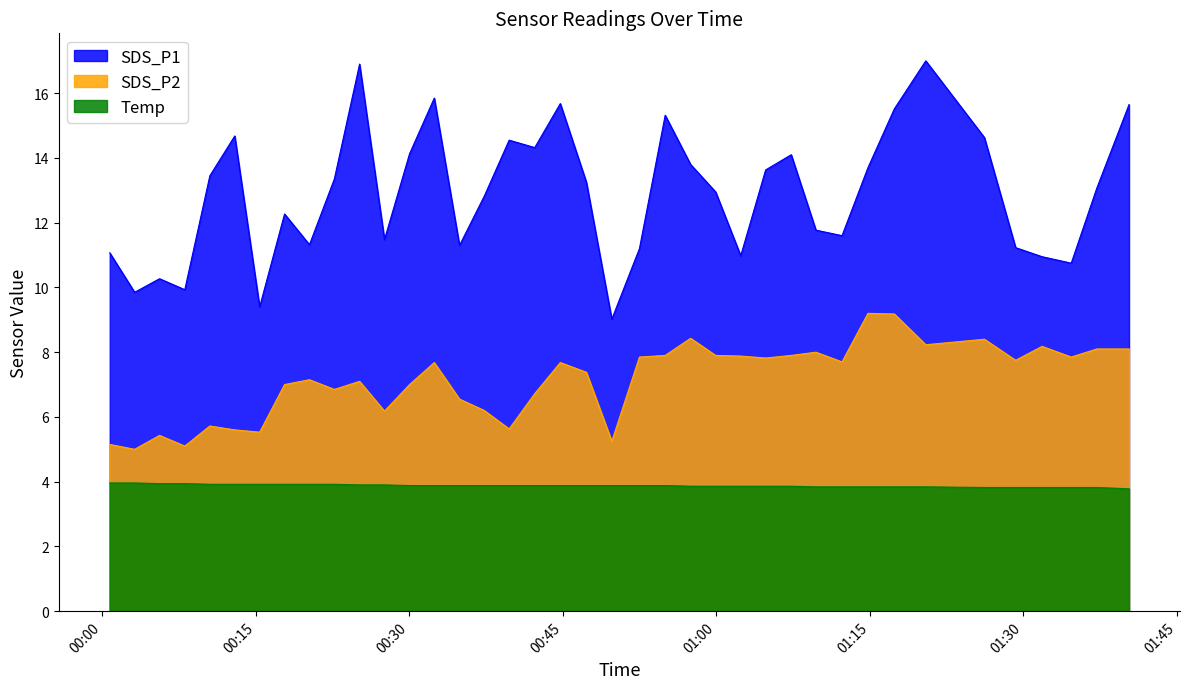

What is the total value across all series at 2022/10/11 00:44:46?

27.2